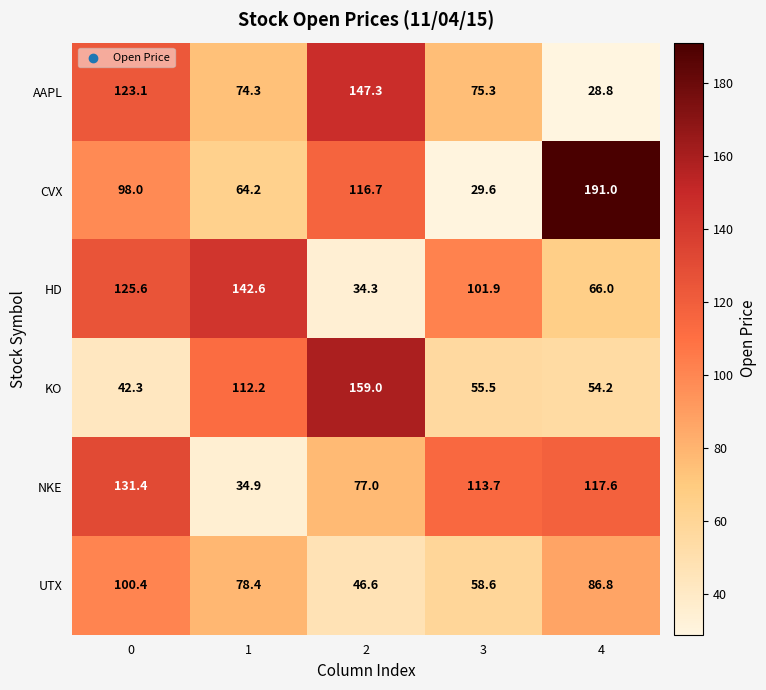

What is the maximum value shown in the chart?

191.0